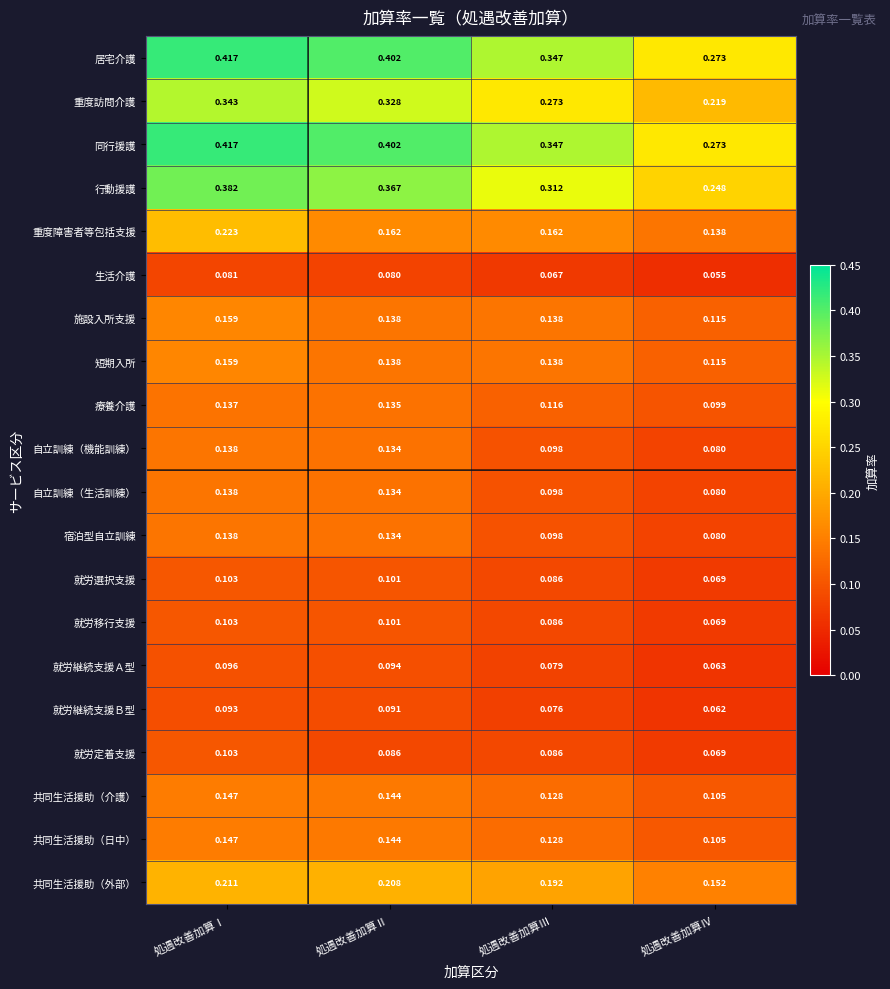

Which label corresponds to the largest value in the chart?

処遇改善加算Ⅰ